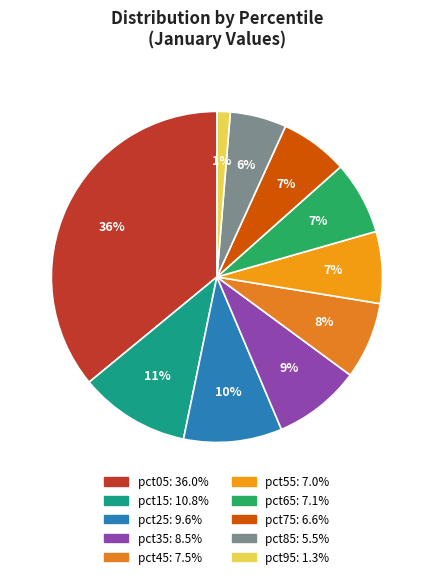

How many slices are in this pie chart?

10